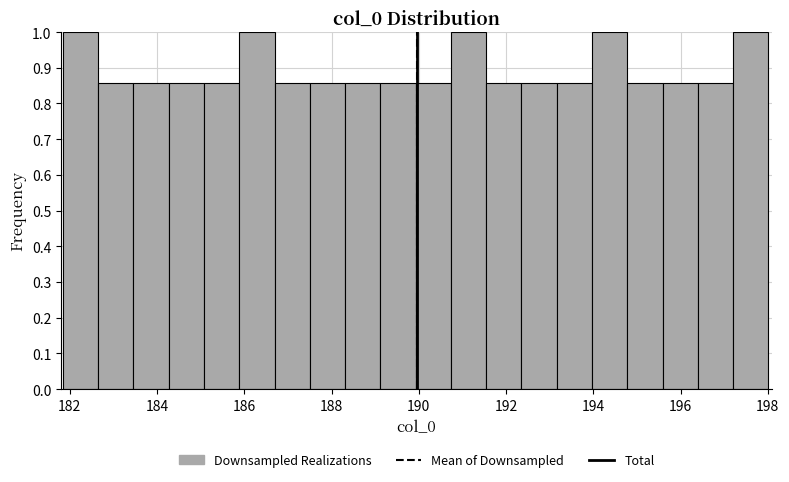

Reading left to right, list every bar in this chart as the range it spans on the x-axis followed by its height. Neither the bar edges nor the heights are printed on the chart, so give them approximately, as read against the axes.

181.8 to 182.6: 1.00
182.6 to 183.4: 0.86
183.4 to 184.2: 0.86
184.2 to 185.0: 0.86
185.0 to 185.8: 0.86
185.8 to 186.6: 1.00
186.6 to 187.6: 0.86
187.6 to 188.4: 0.86
188.4 to 189.2: 0.86
189.2 to 190.0: 0.86
190.0 to 190.8: 0.86
190.8 to 191.6: 1.00
191.6 to 192.4: 0.86
192.4 to 193.2: 0.86
193.2 to 194.0: 0.86
194.0 to 194.8: 1.00
194.8 to 195.6: 0.86
195.6 to 196.4: 0.86
196.4 to 197.2: 0.86
197.2 to 198.0: 1.00